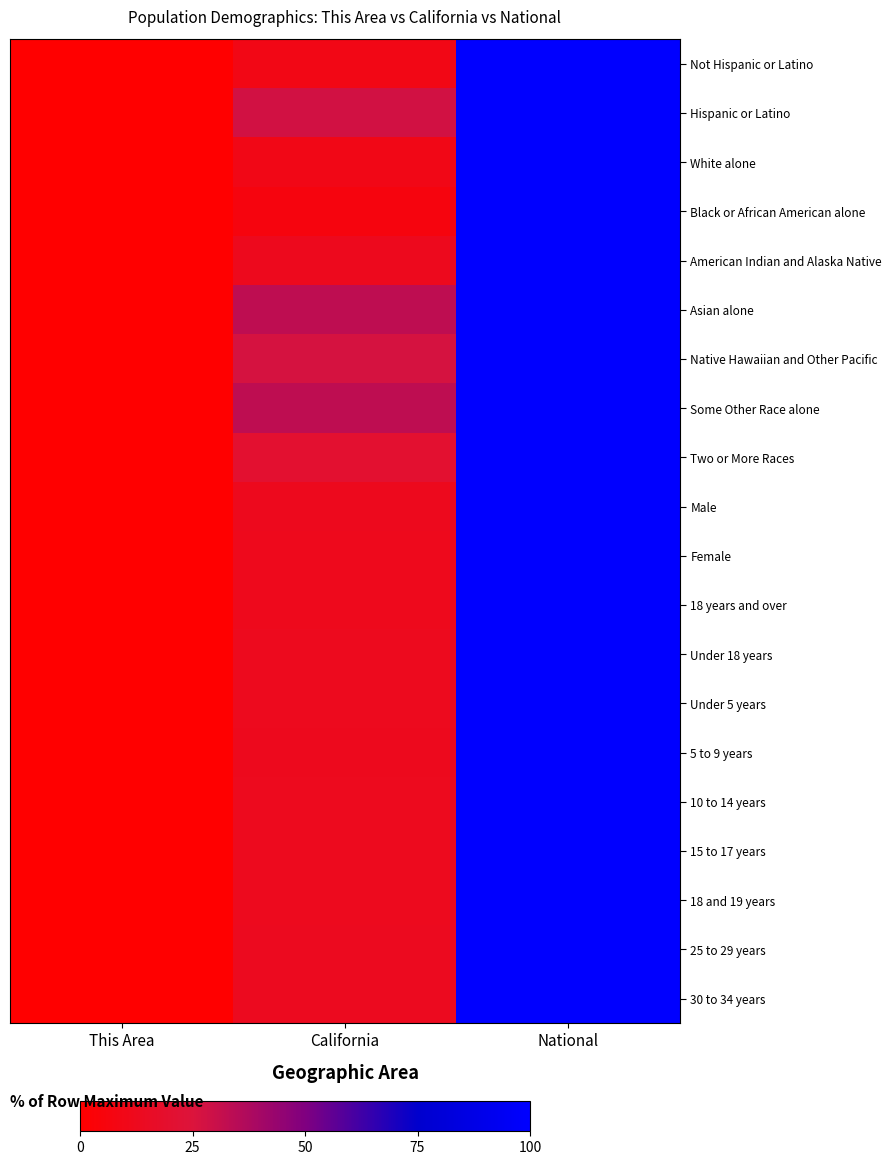

At California, list the series in order from largest to smallest.

Asian alone, Some Other Race alone, Hispanic or Latino, Native Hawaiian and Other Pacific, Two or More Races, 25 to 29 years, 30 to 34 years, 15 to 17 years, 18 and 19 years, Under 5 years, 10 to 14 years, Under 18 years, American Indian and Alaska Native, 5 to 9 years, Male, Female, 18 years and over, White alone, Not Hispanic or Latino, Black or African American alone